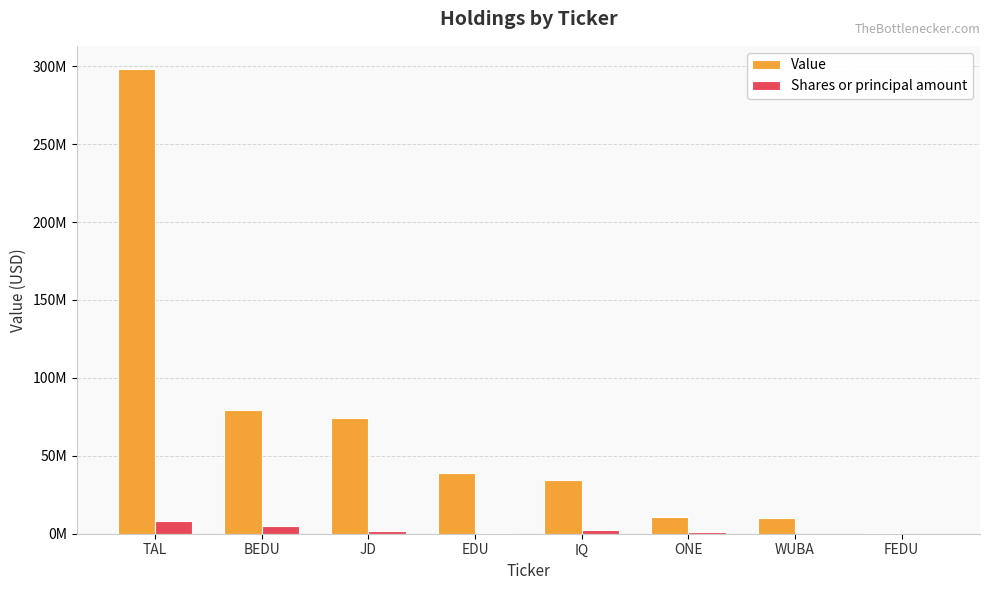

Reading left to right, what are all the values shown in this chart?

Value: TAL=298136000	BEDU=79220000	JD=74516000	EDU=39013000	IQ=34210000	ONE=10965000	WUBA=10265000	FEDU=332000
Shares or principal amount: TAL=8038172	BEDU=5130811	JD=1840348	EDU=445100	IQ=2200000	ONE=1020000	WUBA=128543	FEDU=50000